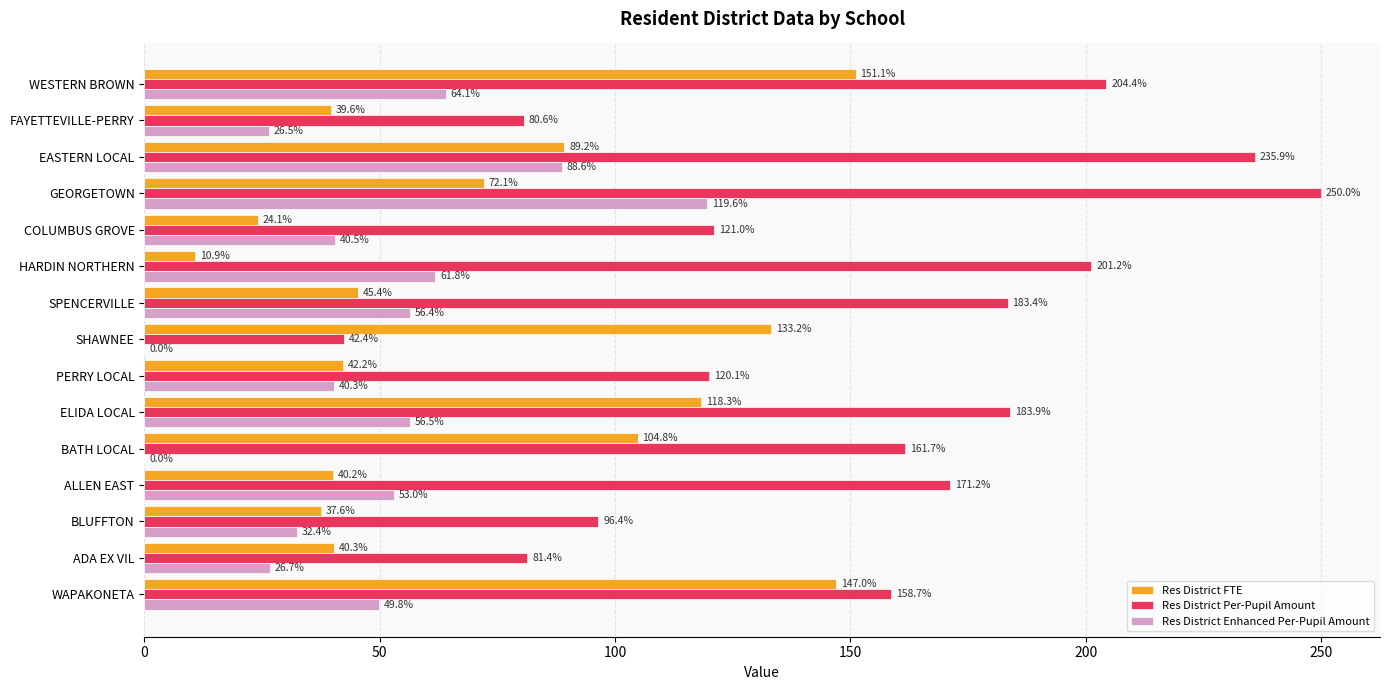

The value of Res District Enhanced Per-Pupil Amount at FAYETTEVILLE-PERRY is 26.5. True or false?

True